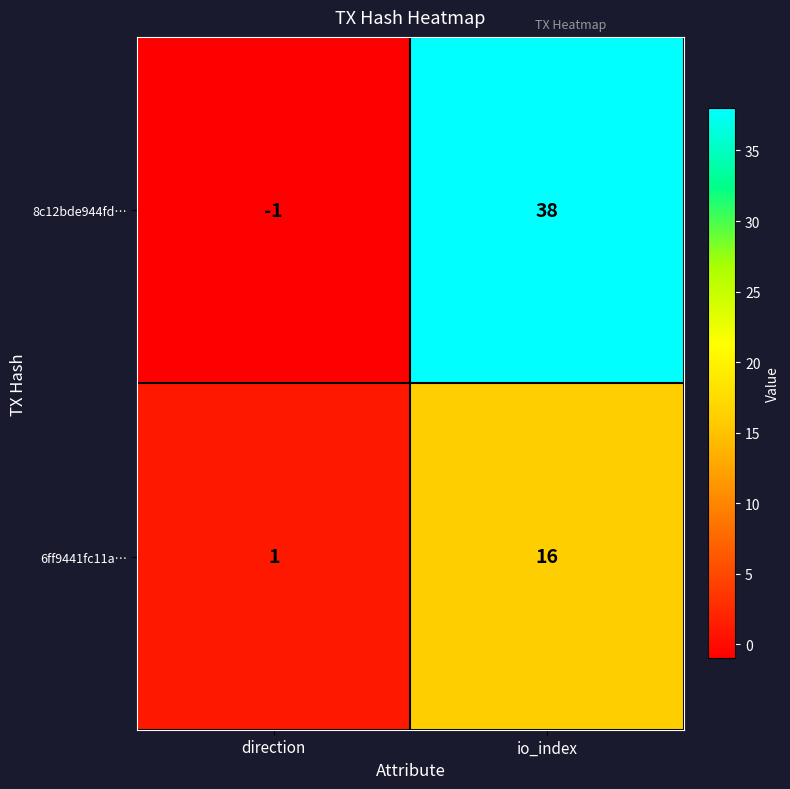

At which category is the sum across all series the highest?

io_index